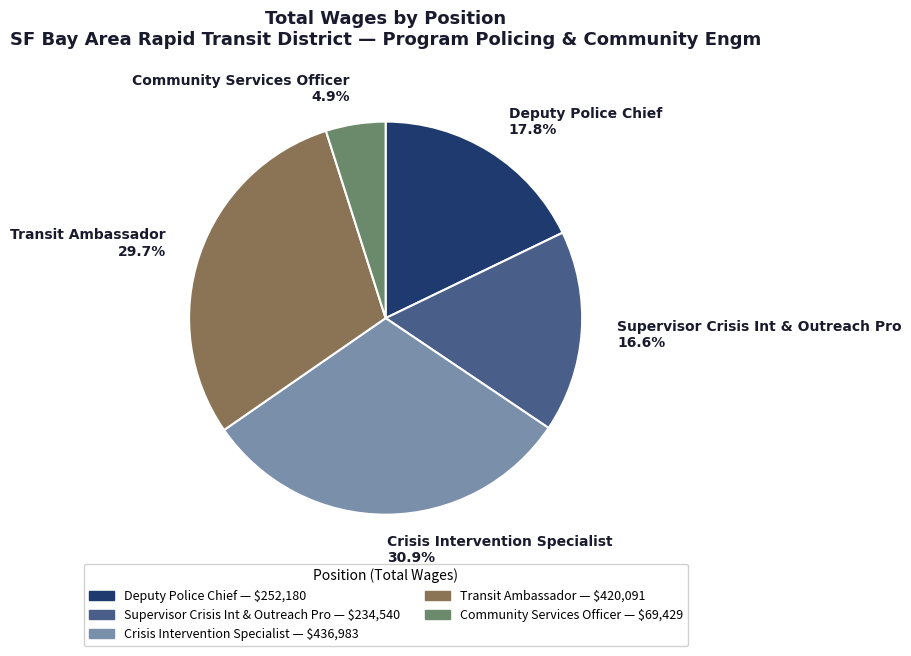

Which category has the smallest portion of the pie?

Community Services Officer 4.9%